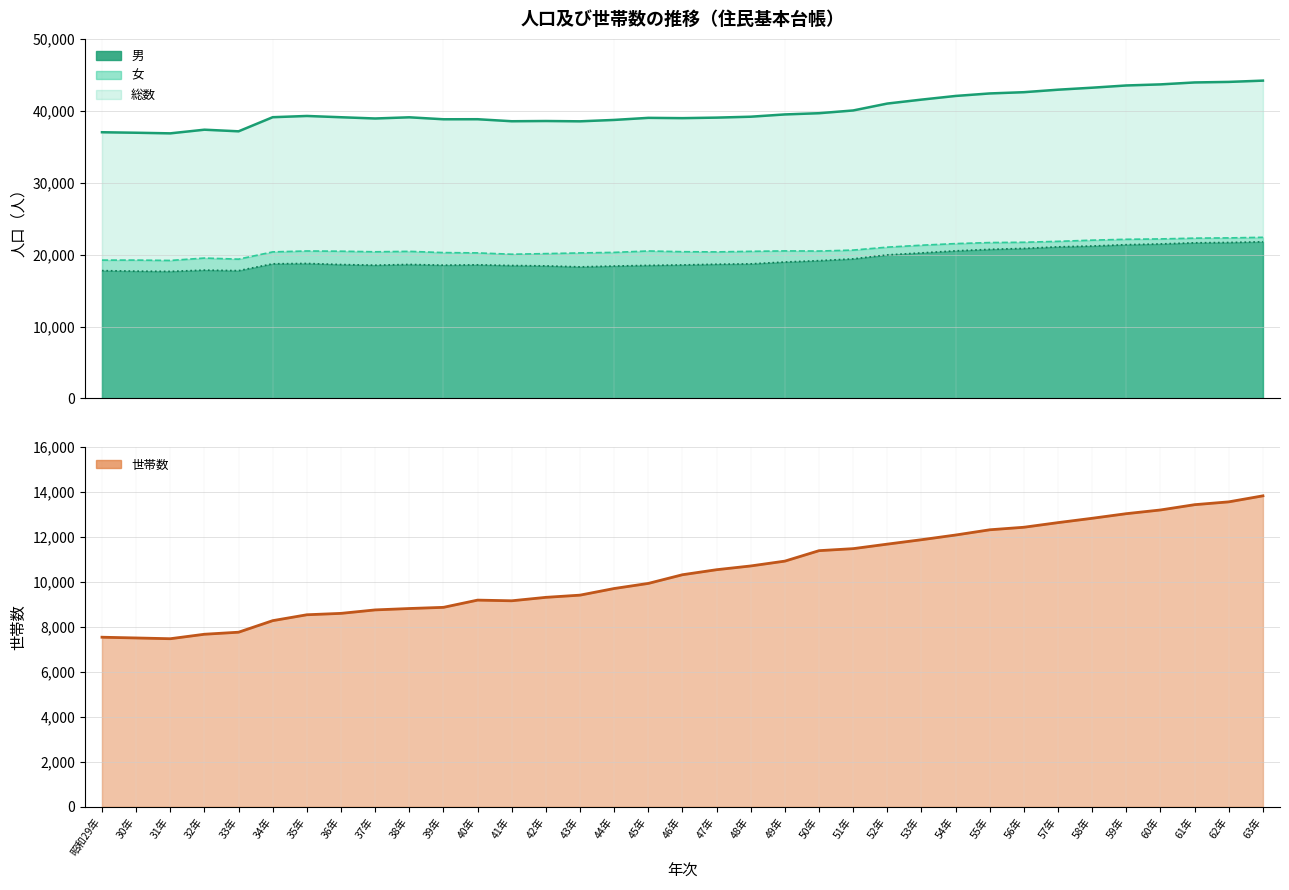

What is the maximum value for 女?

22410